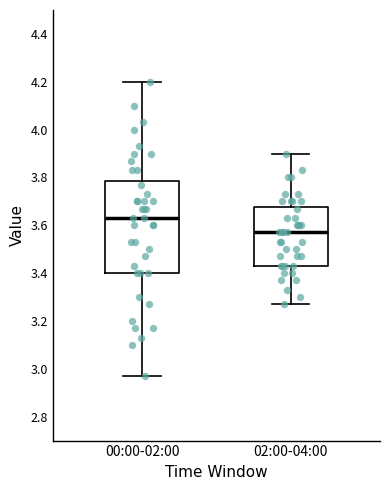

Where is the lower edge of the box for 02:00-04:00 on the y-axis? The values are not printed on the chart, so give them approximately, as read against the axis.

3.44